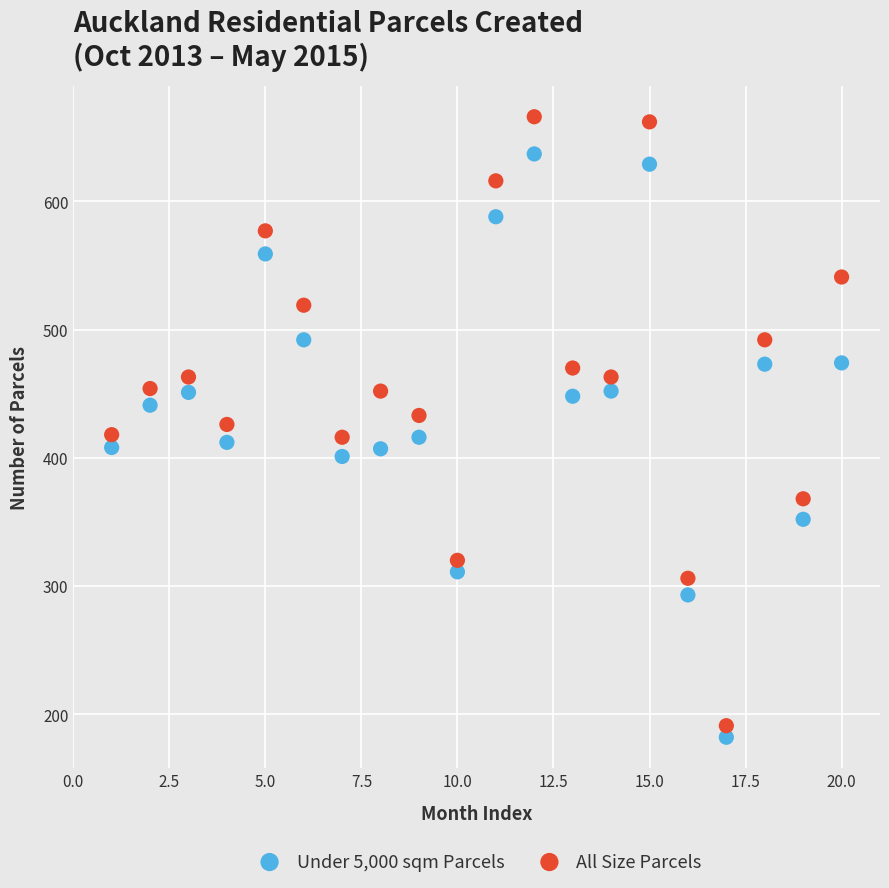

Which series reaches the minimum Y coordinate?

Under 5,000 sqm Parcels